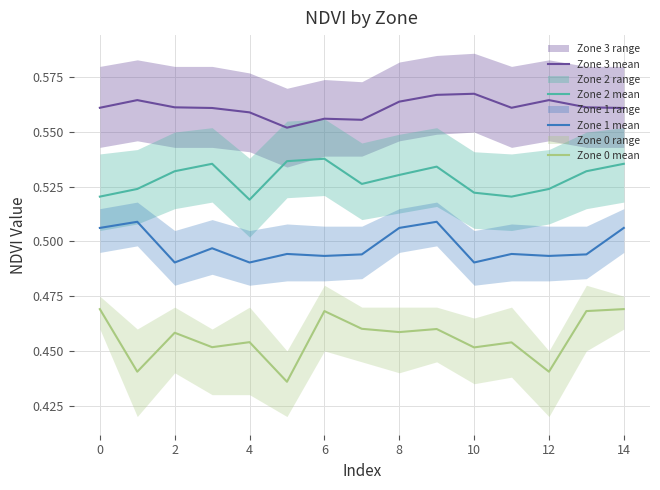

Is this an area chart (filled region under the line)?

No